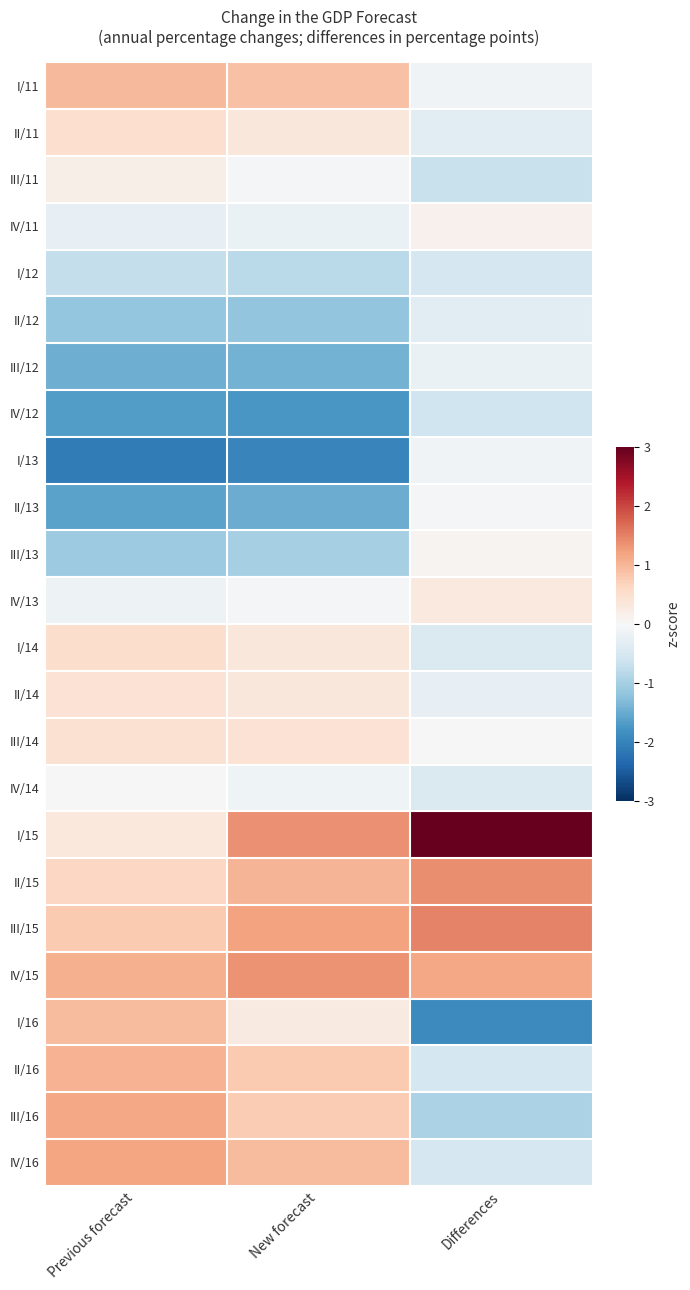

Reading left to right, extract all data points from this chart.

I/11: Previous forecast=1.0	New forecast=0.9	Differences=-0.1
II/11: Previous forecast=0.5	New forecast=0.3	Differences=-0.3
III/11: Previous forecast=0.2	New forecast=-0.0	Differences=-0.7
IV/11: Previous forecast=-0.3	New forecast=-0.2	Differences=0.1
I/12: Previous forecast=-0.7	New forecast=-0.8	Differences=-0.5
II/12: Previous forecast=-1.2	New forecast=-1.2	Differences=-0.3
III/12: Previous forecast=-1.5	New forecast=-1.4	Differences=-0.2
IV/12: Previous forecast=-1.7	New forecast=-1.7	Differences=-0.6
I/13: Previous forecast=-2.1	New forecast=-2.0	Differences=-0.1
II/13: Previous forecast=-1.6	New forecast=-1.5	Differences=-0.1
III/13: Previous forecast=-1.1	New forecast=-1.0	Differences=0.1
IV/13: Previous forecast=-0.2	New forecast=-0.1	Differences=0.3
I/14: Previous forecast=0.5	New forecast=0.3	Differences=-0.4
II/14: Previous forecast=0.4	New forecast=0.3	Differences=-0.2
III/14: Previous forecast=0.5	New forecast=0.4	Differences=0.0
IV/14: Previous forecast=0.0	New forecast=-0.1	Differences=-0.4
I/15: Previous forecast=0.3	New forecast=1.4	Differences=3.4
II/15: Previous forecast=0.6	New forecast=1.0	Differences=1.4
III/15: Previous forecast=0.8	New forecast=1.2	Differences=1.5
IV/15: Previous forecast=1.1	New forecast=1.4	Differences=1.2
I/16: Previous forecast=1.0	New forecast=0.3	Differences=-1.9
II/16: Previous forecast=1.0	New forecast=0.8	Differences=-0.5
III/16: Previous forecast=1.2	New forecast=0.8	Differences=-1.0
IV/16: Previous forecast=1.2	New forecast=0.9	Differences=-0.5